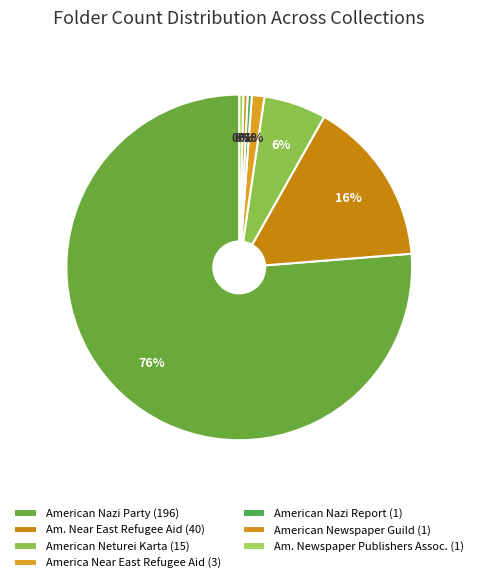

Which category has the smallest portion of the pie?

American Nazi Report